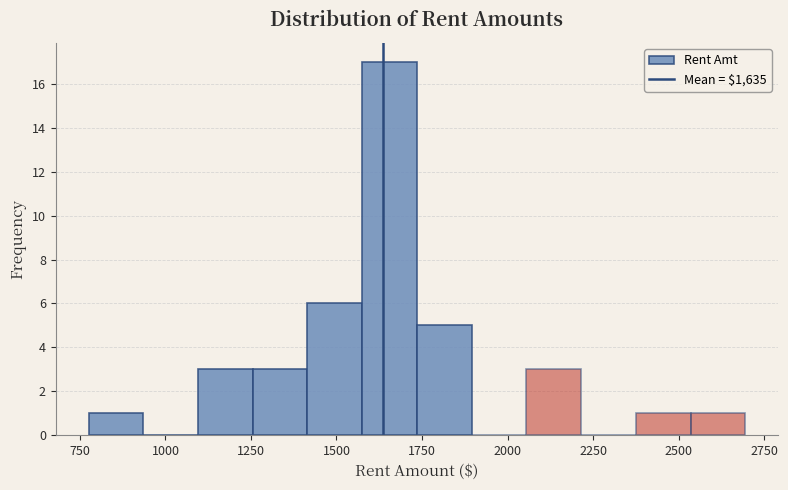

Around what value on the x-axis is the tallest bar? Give the approximate position of its centre, as read against the axis.

1650